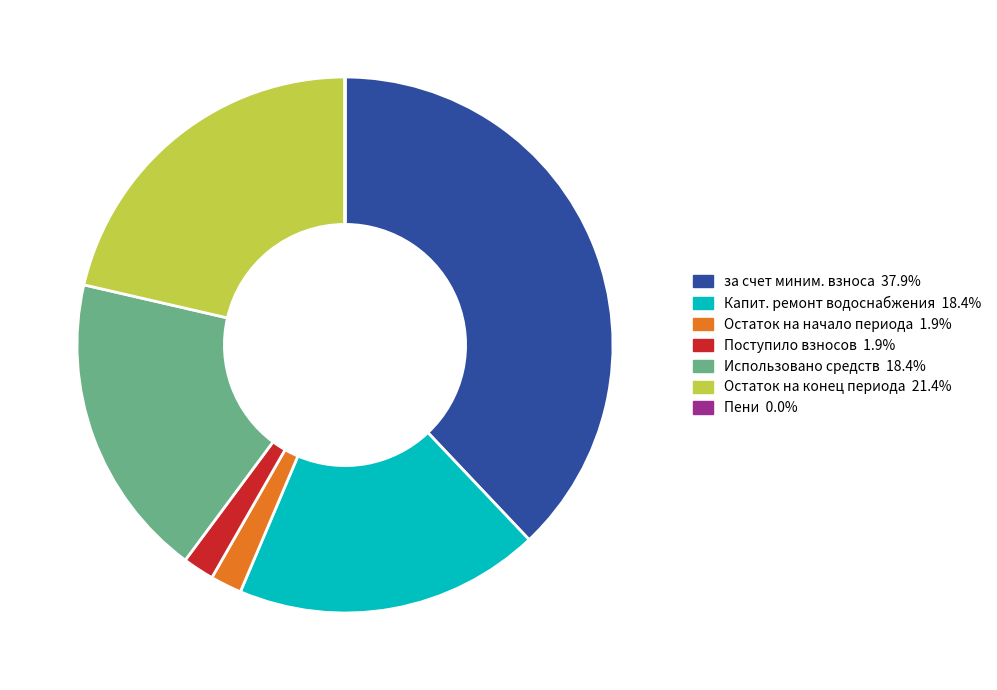

Is there any slice that represents more than half of the pie?

No